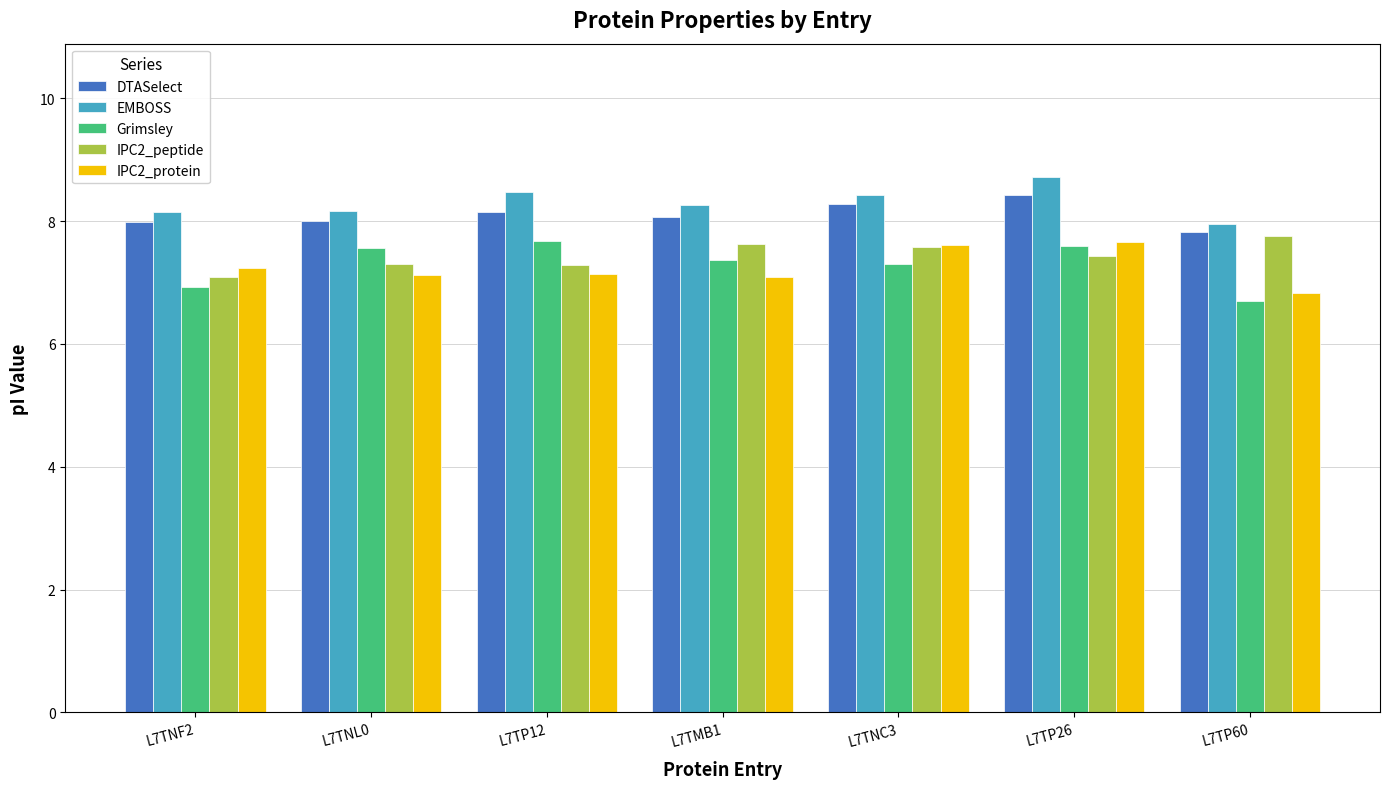

What are all the series names shown in the legend?

DTASelect, EMBOSS, Grimsley, IPC2_peptide, IPC2_protein